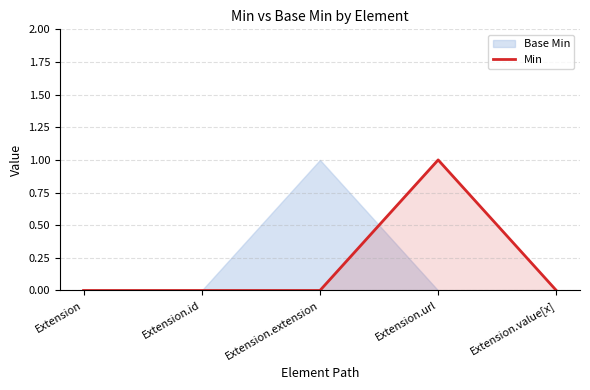

Does the chart have visible grid lines?

Yes